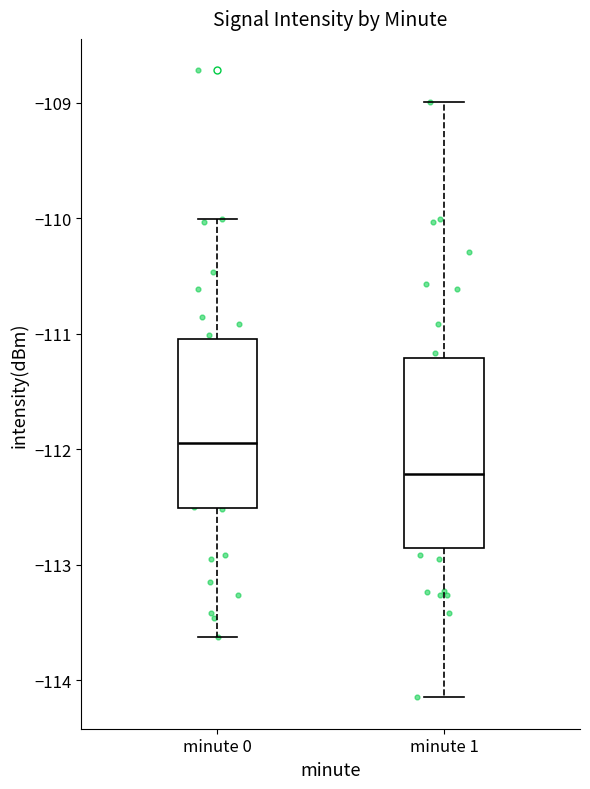

Which box is the tallest, from its lower edge to its upper edge?

minute 1